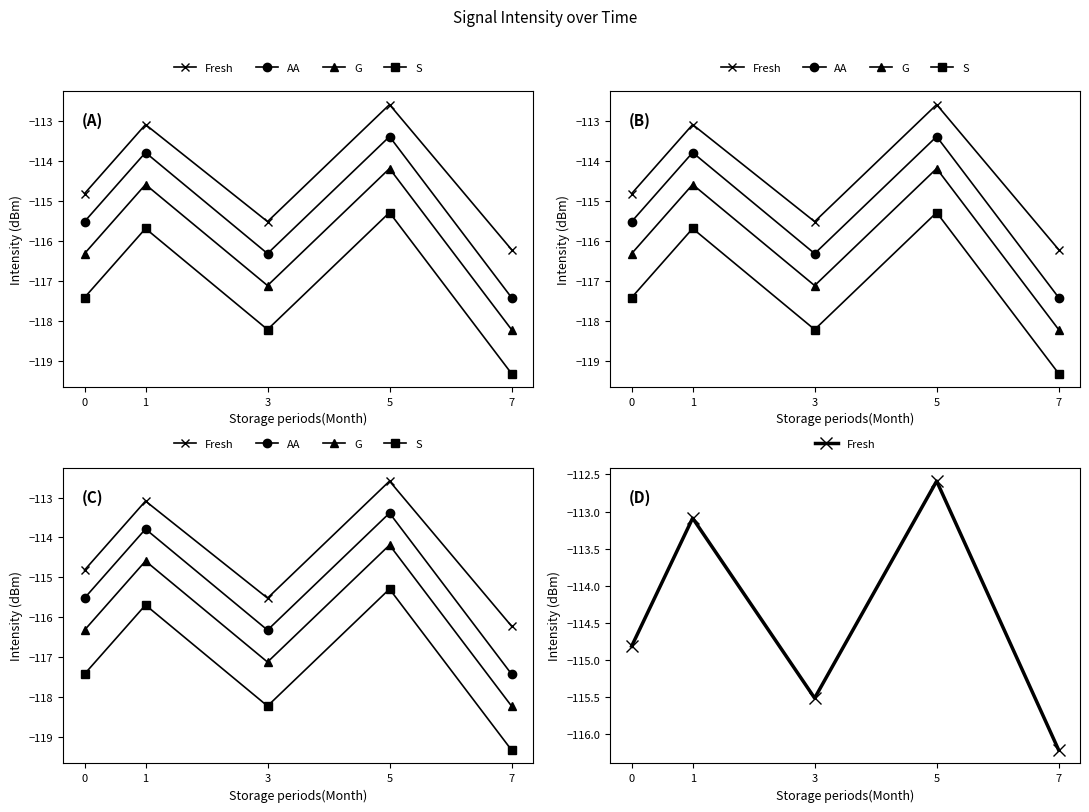

In G, how many points are higher than both neighbors (excluding endpoints)?

2